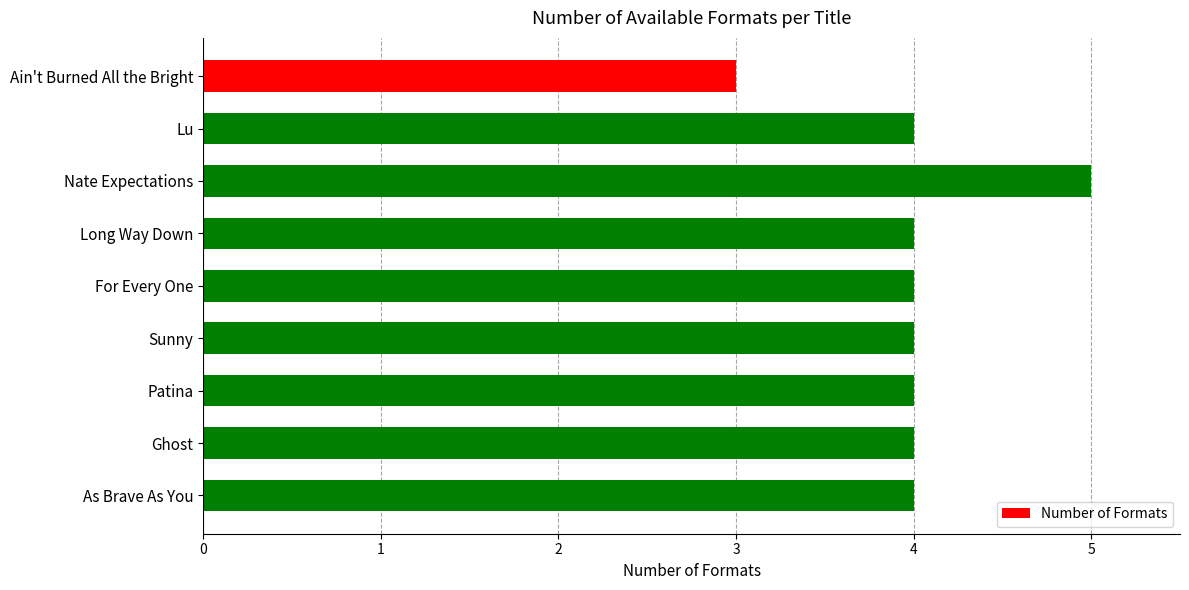

What position from the top is Sunny?

6